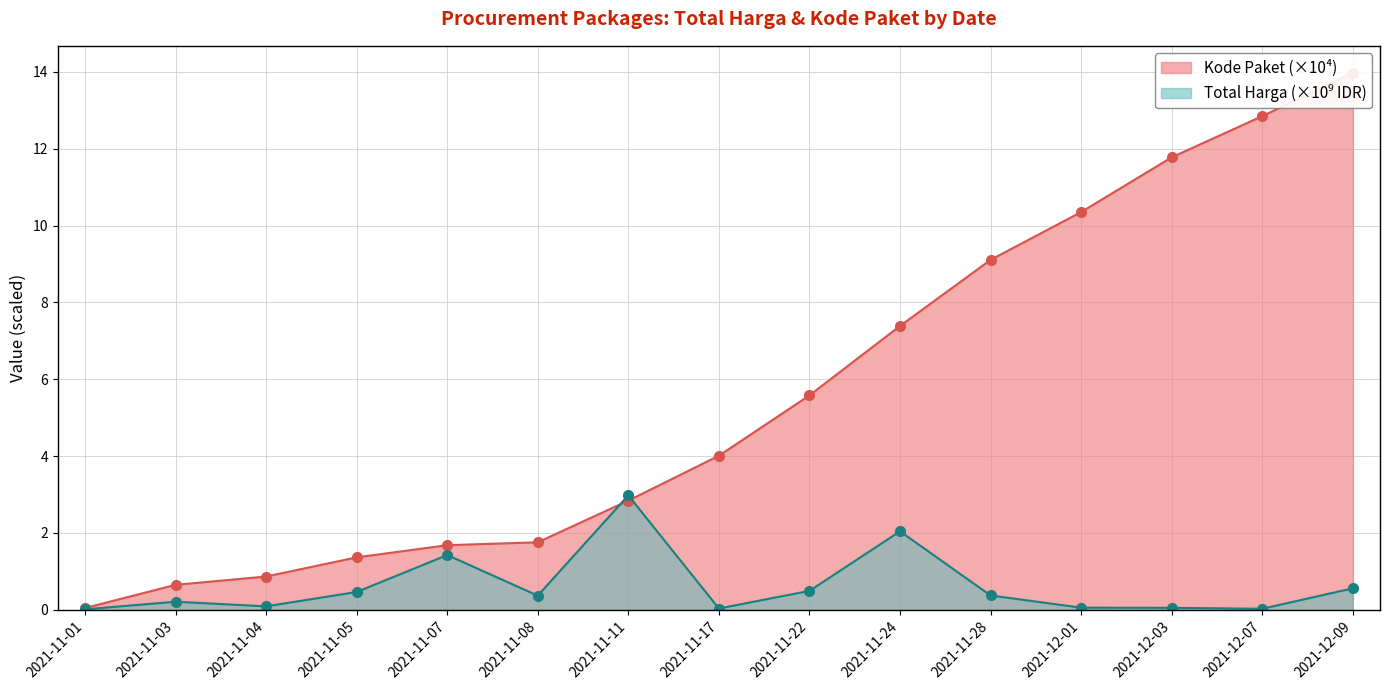

What is the total value across all series at 2021-11-04?

1.0